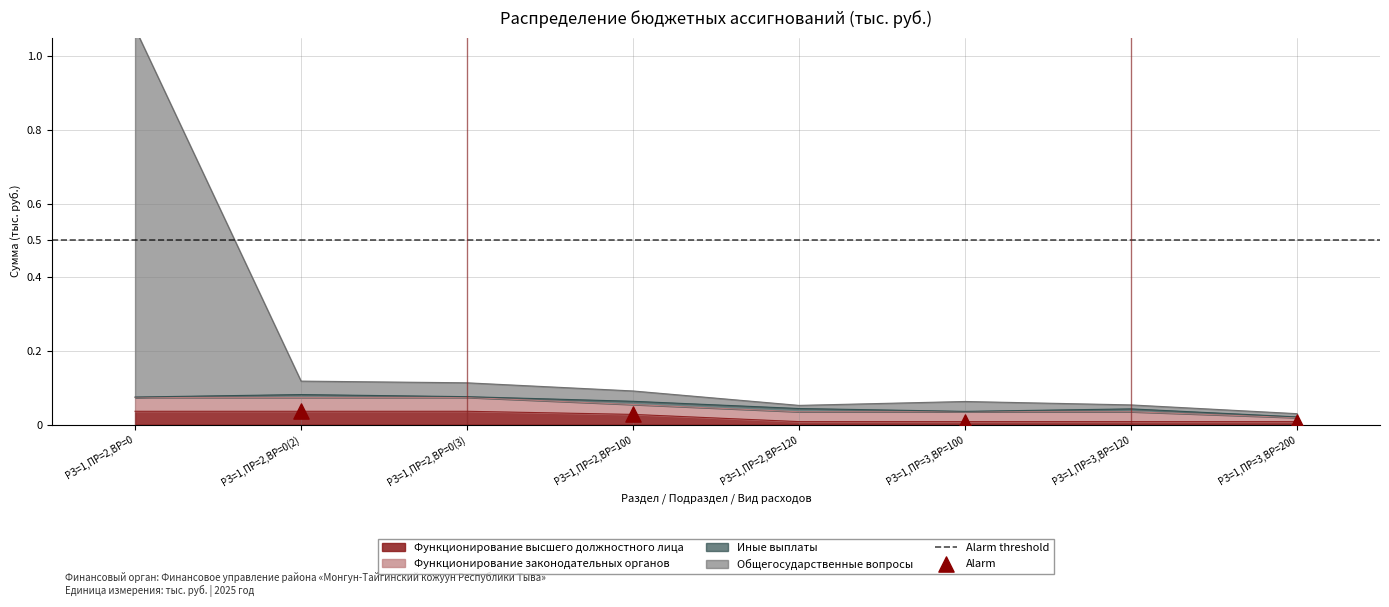

What is the total value across all series at РЗ=1,ПР=2,ВР=0?

1.1